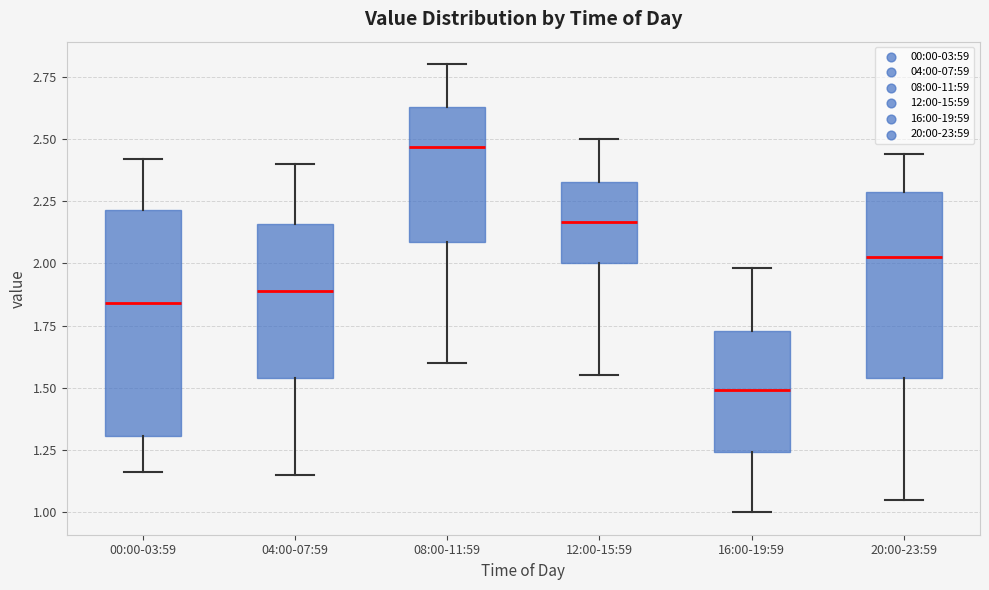

Which box's median line is the highest?

08:00-11:59